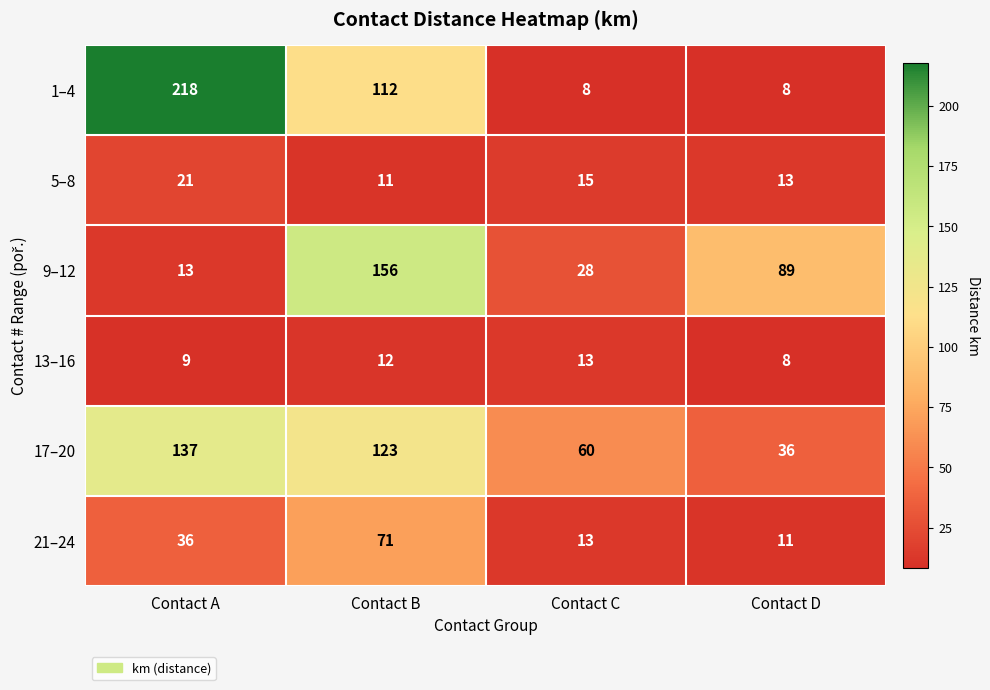

List the series in order of their peak value, highest first.

1–4, 9–12, 17–20, 21–24, 5–8, 13–16